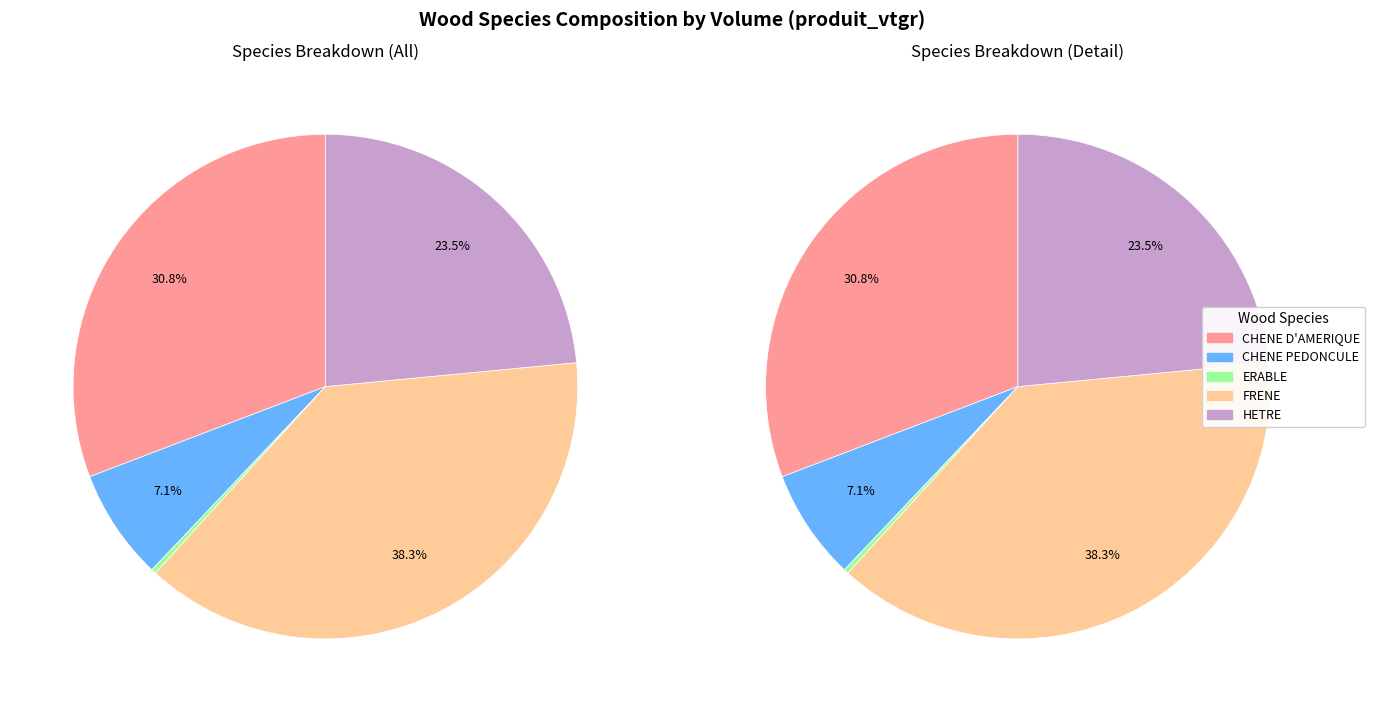

Does ERABLE account for over 50% of the chart?

No